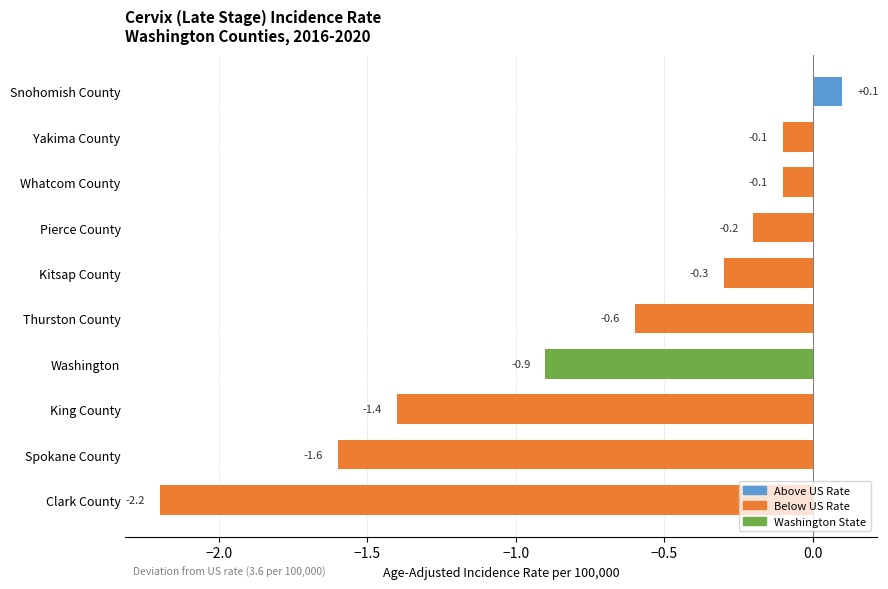

What is the difference between the values at Spokane County and Thurston County?

1.0